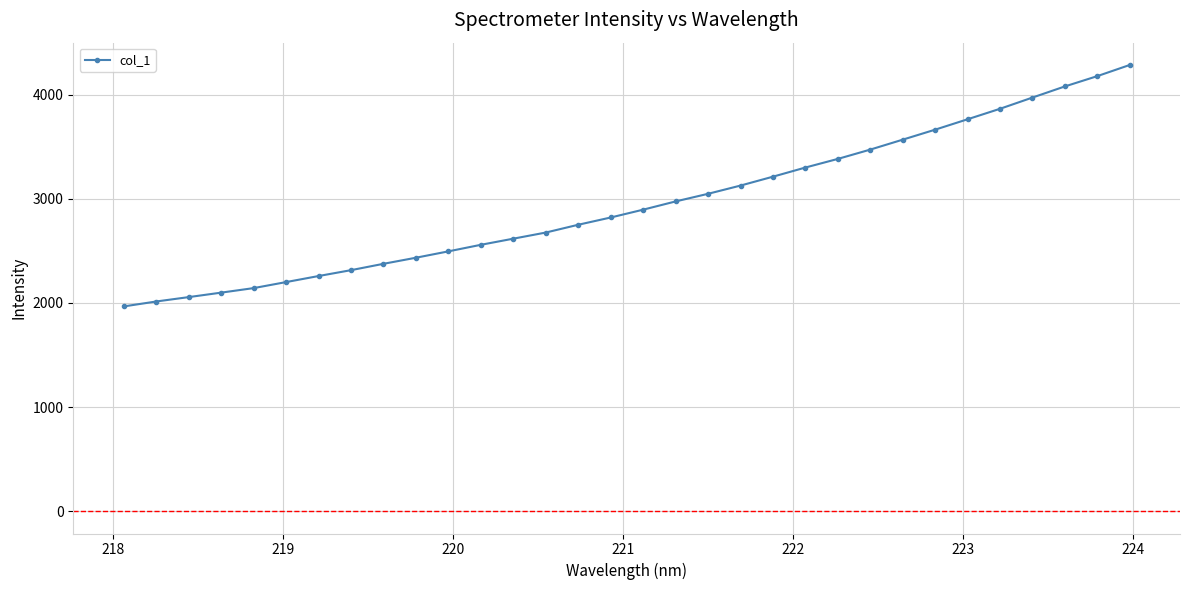

What is the average value?

2954.1